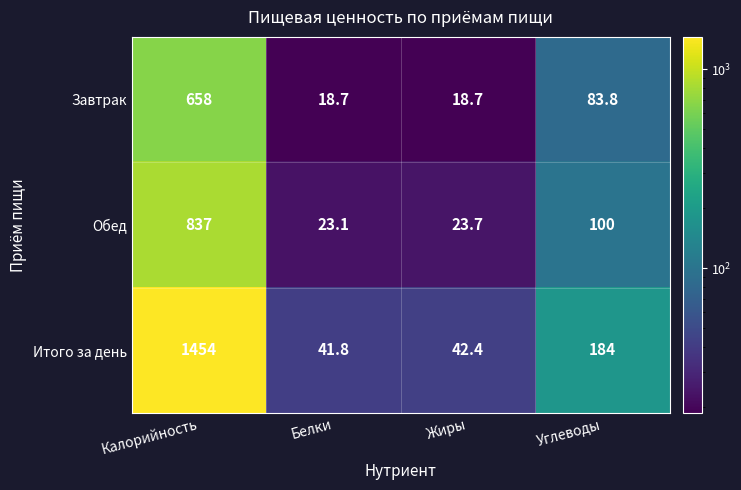

Reading left to right, transcribe all the data shown in this chart.

Завтрак: Калорийность=658.0	Белки=18.7	Жиры=18.7	Углеводы=83.8
Обед: Калорийность=837.0	Белки=23.1	Жиры=23.7	Углеводы=100.0
Итого за день: Калорийность=1454.0	Белки=41.8	Жиры=42.4	Углеводы=184.0